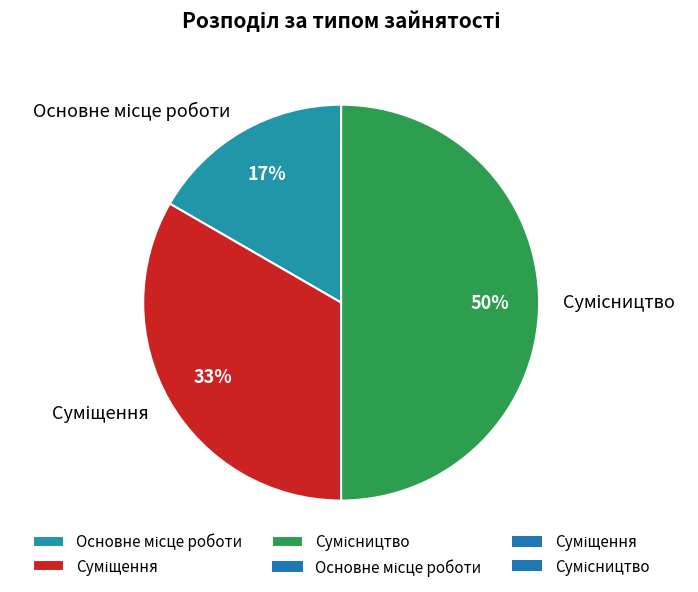

Count the number of slices in the pie.

3